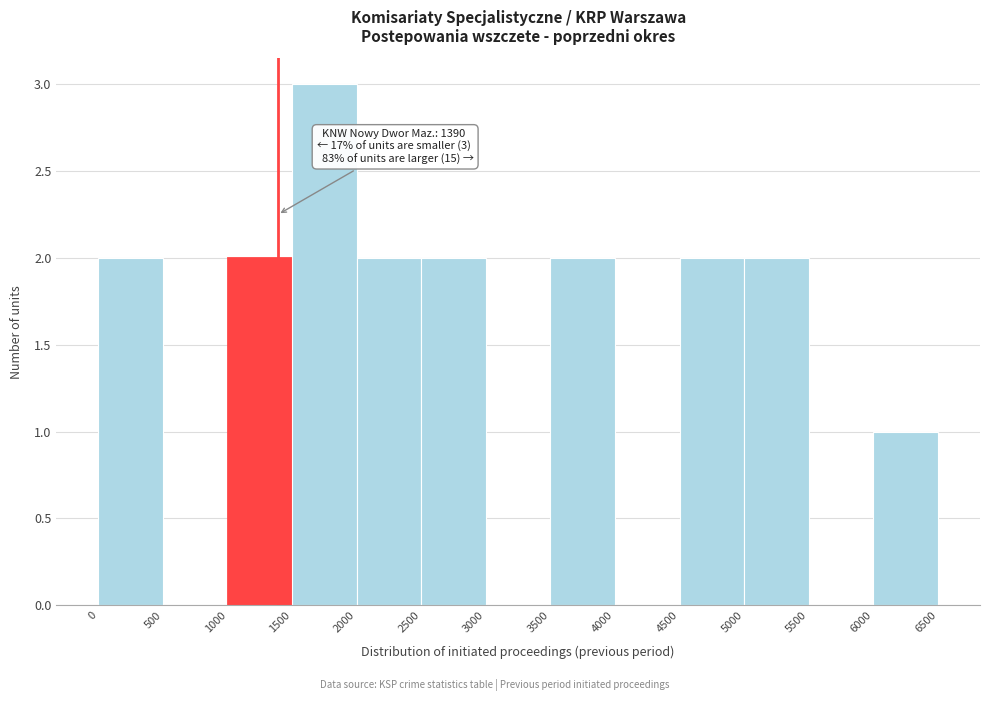

Over which range of the x-axis is the bar tallest?

1500 to 2000